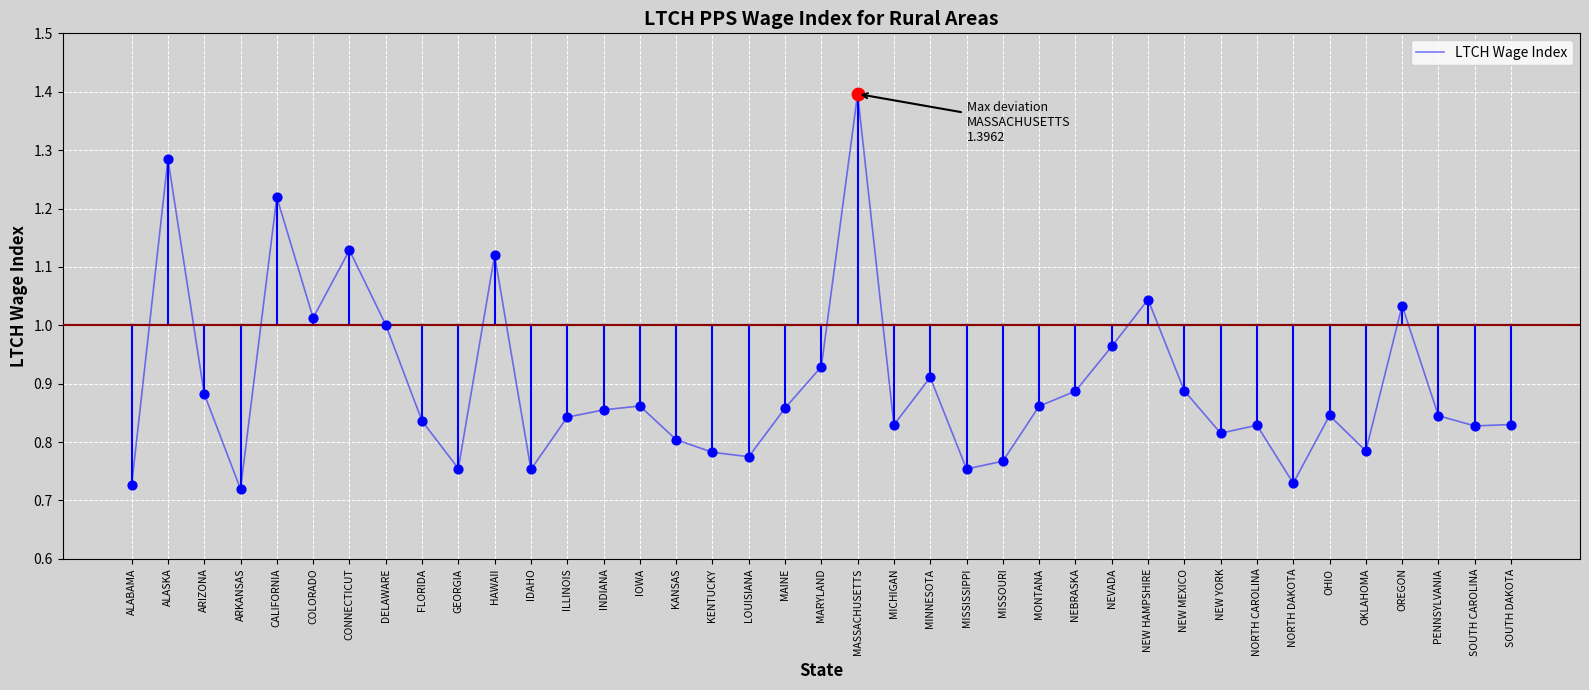

What is the change in value from COLORADO to FLORIDA?

-0.2